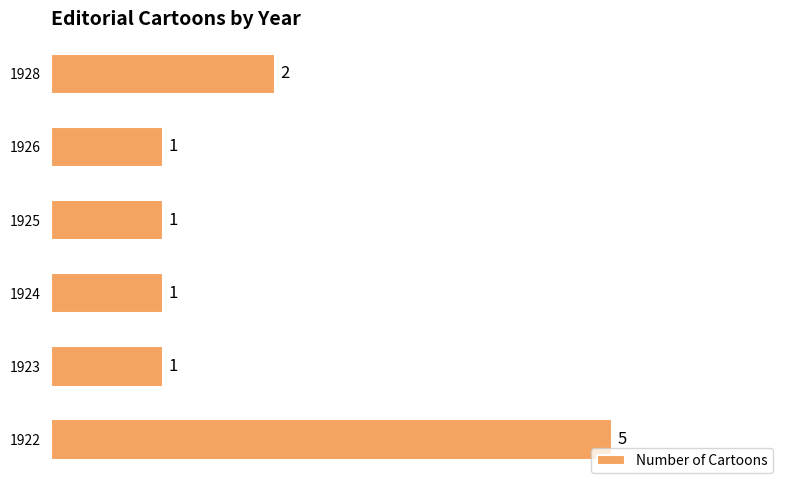

How many series are shown in this chart?

1